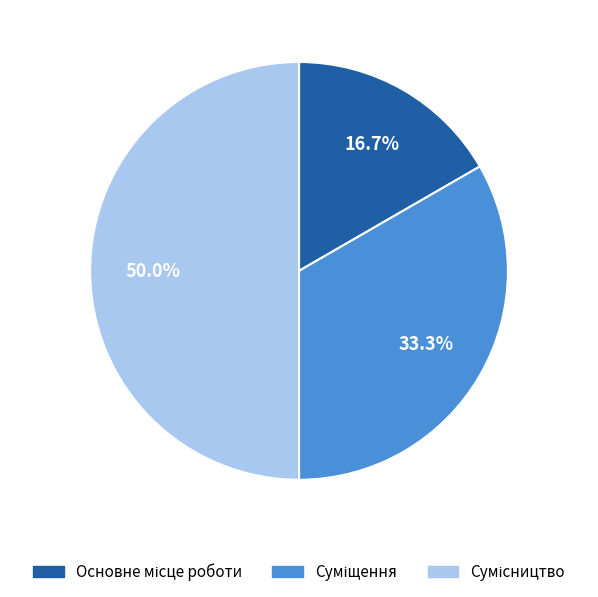

Rank the categories by value from highest to lowest.

Сумісництво, Суміщення, Основне місце роботи